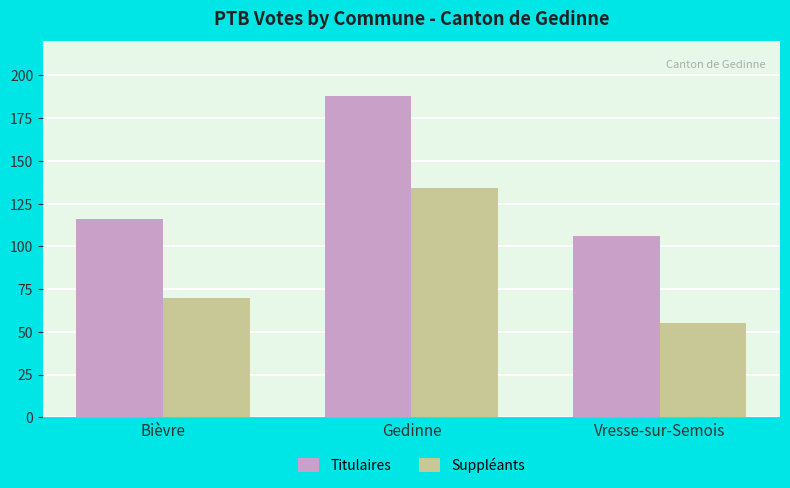

What is the difference between the highest and lowest values at Bièvre?

46